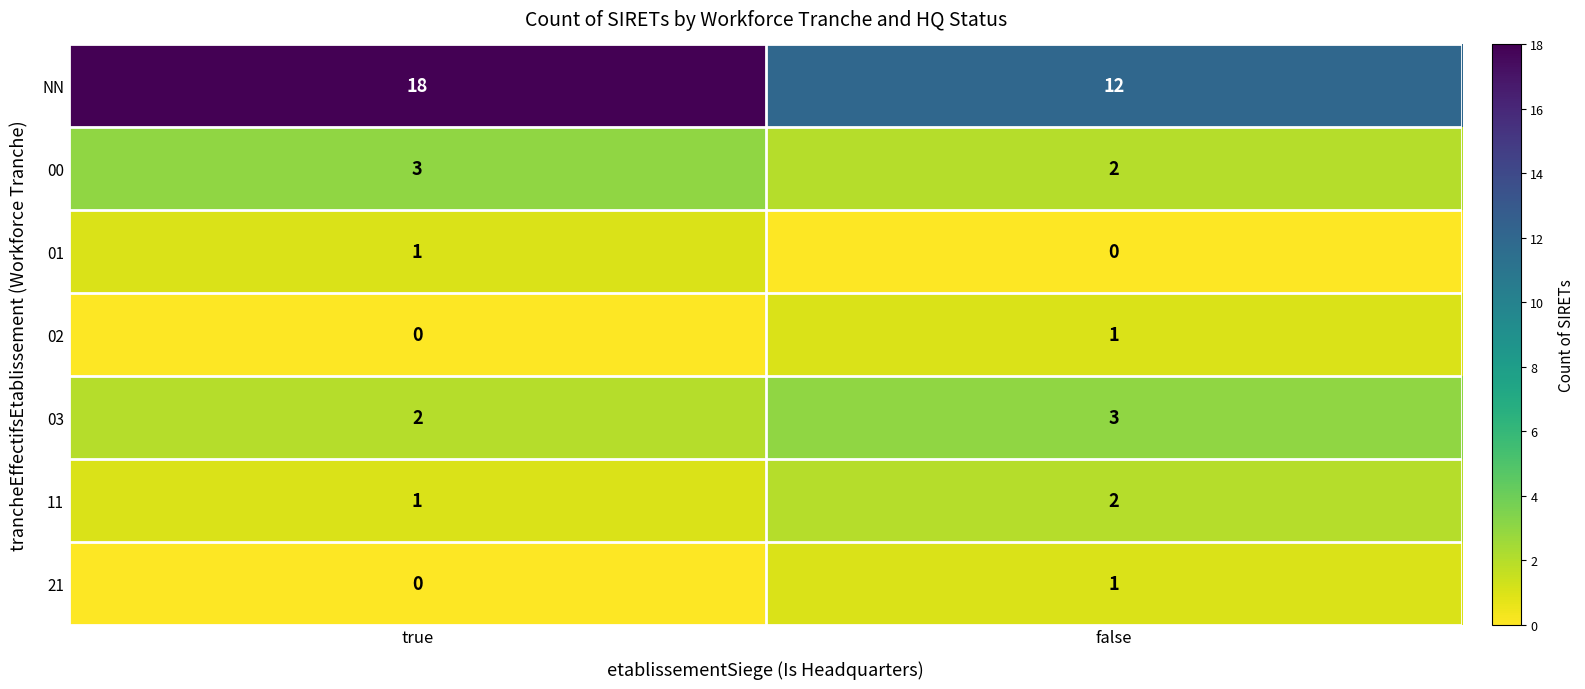

Which series has the largest range (max minus min)?

NN